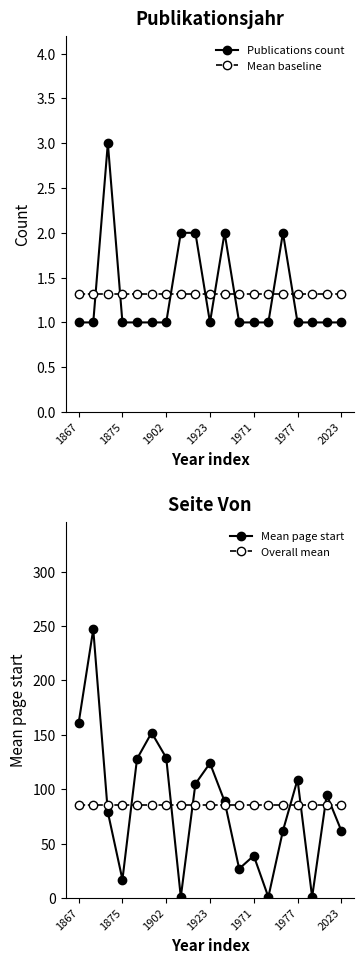

What is the value of the Overall mean point at the 15th from the left?

85.7